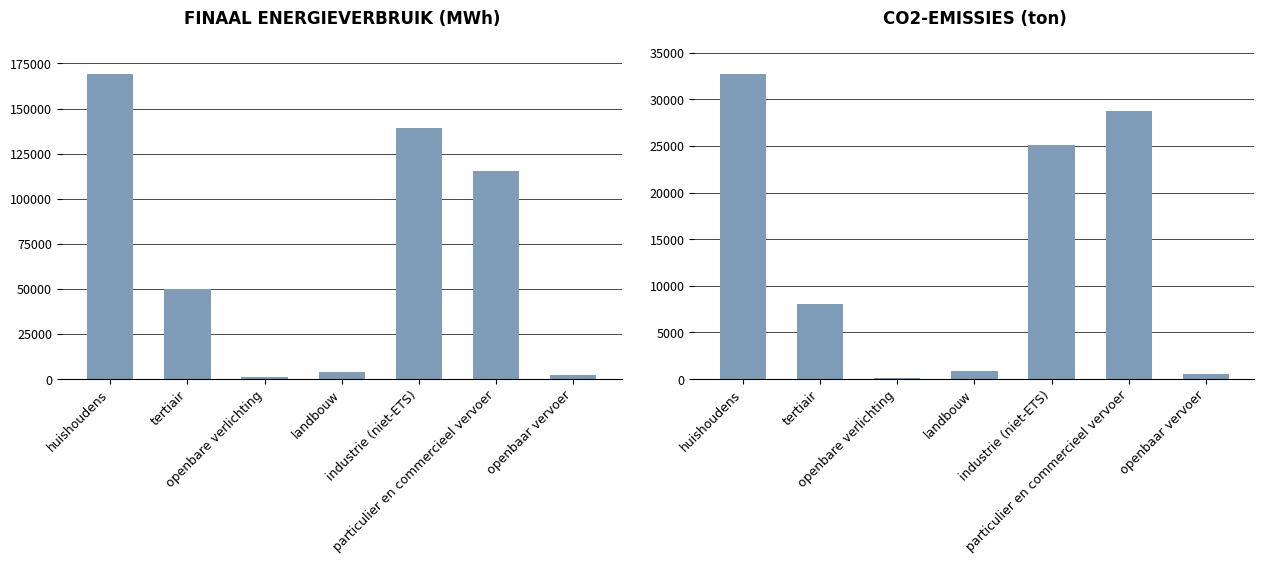

At which category is the sum across all series the highest?

huishoudens